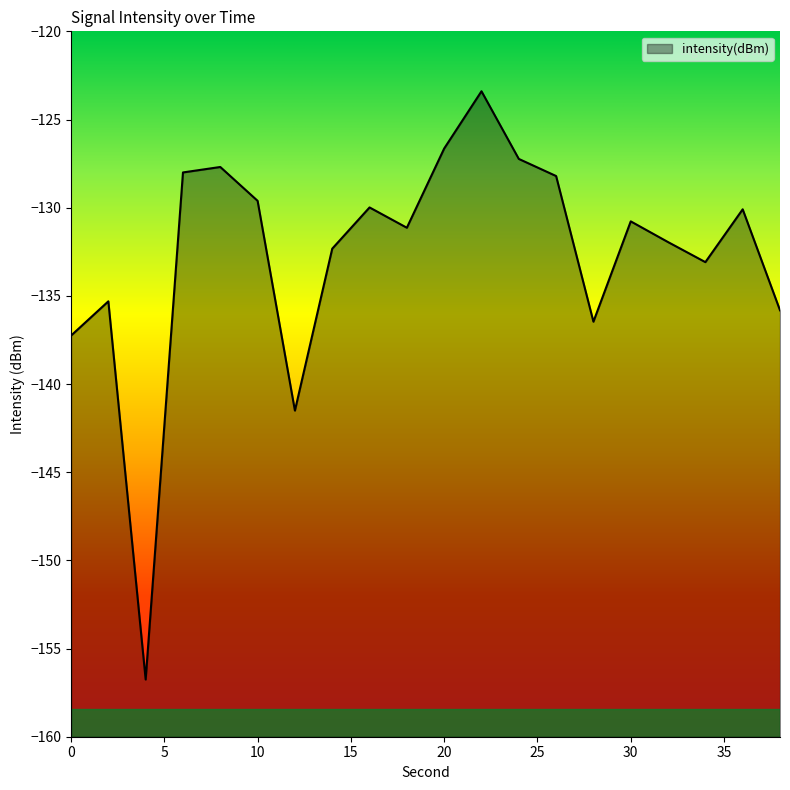

The chart shows a value of -123.4 at 22. True or false?

True